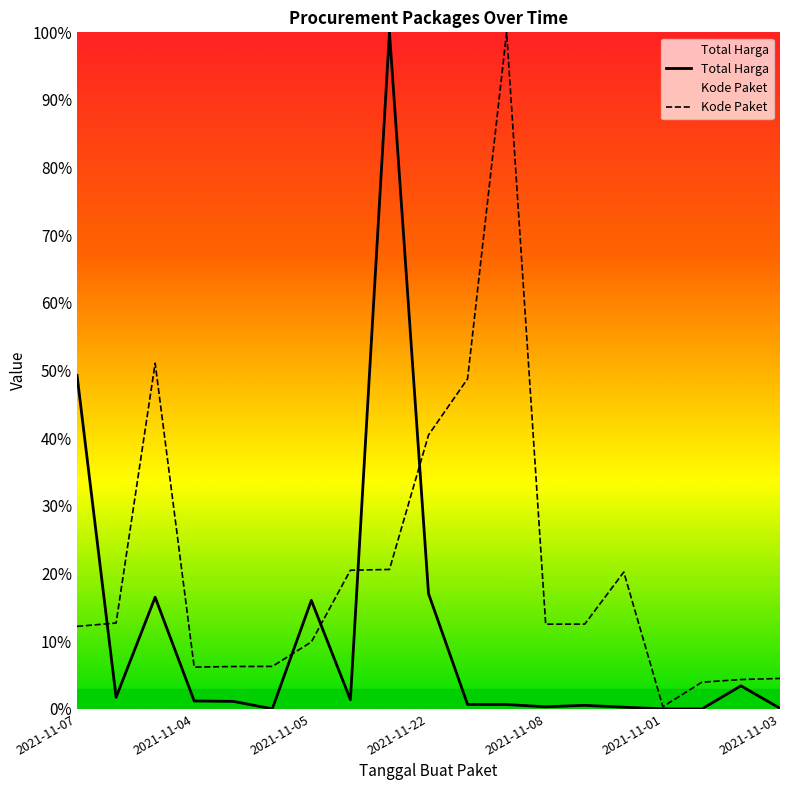

Rank the series by their average value, from lowest to highest.

Total Harga, Kode Paket